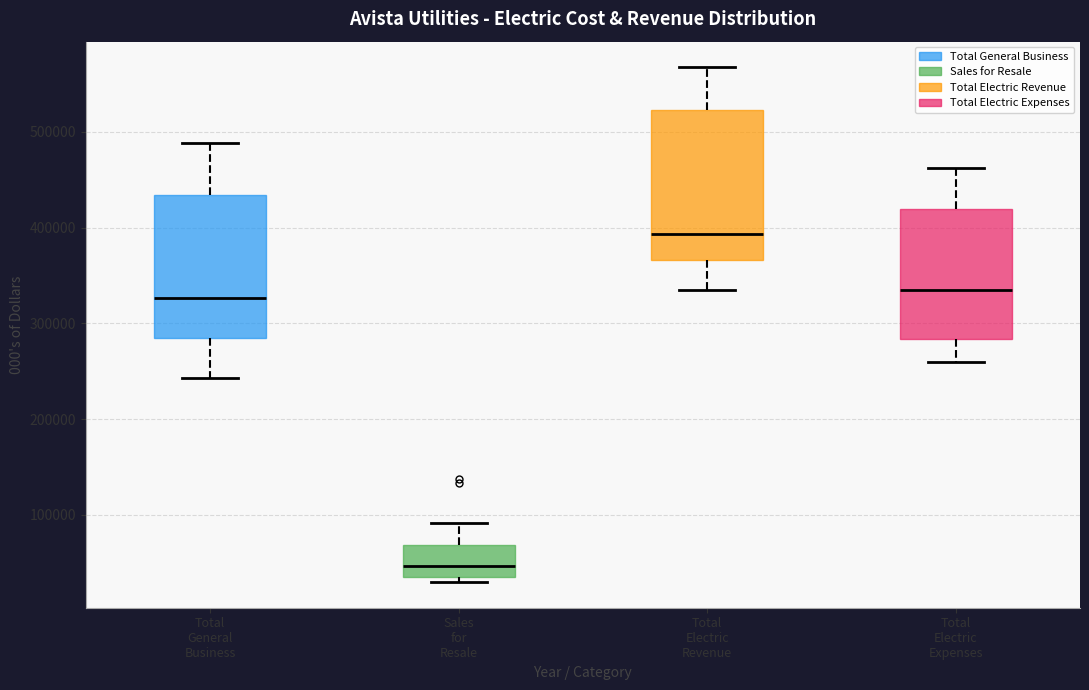

Which box's median line is the highest?

Total Electric Revenue